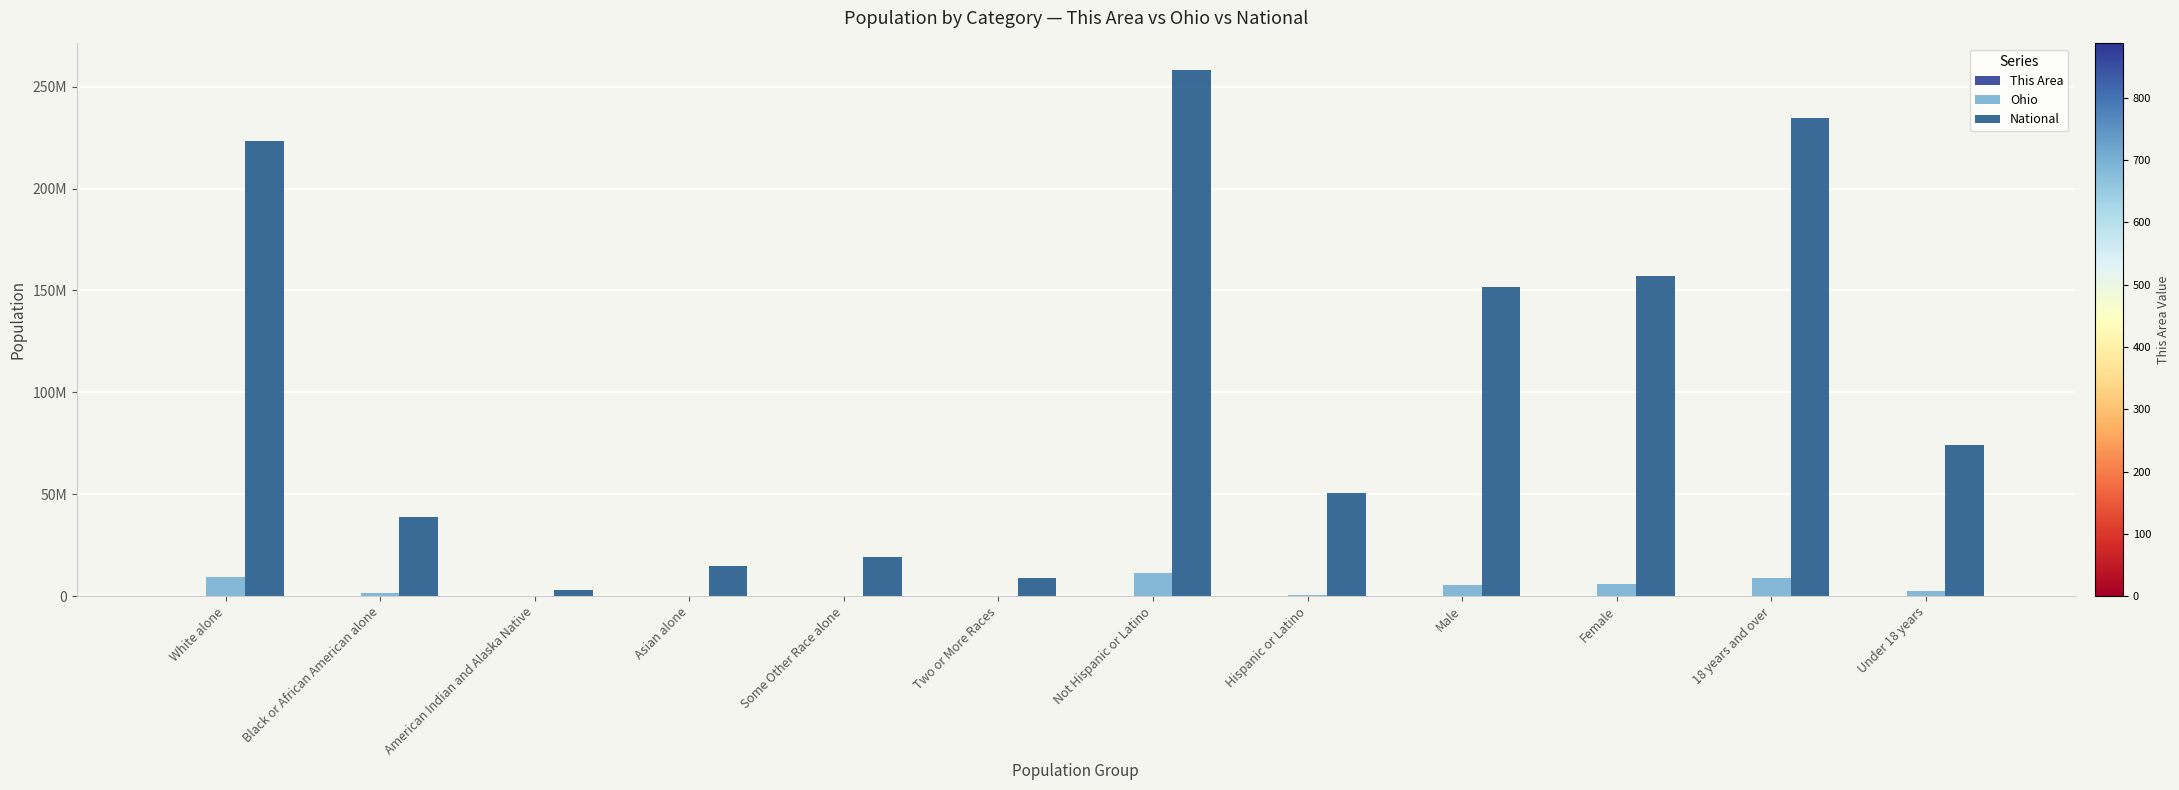

Are the bars horizontal?

No